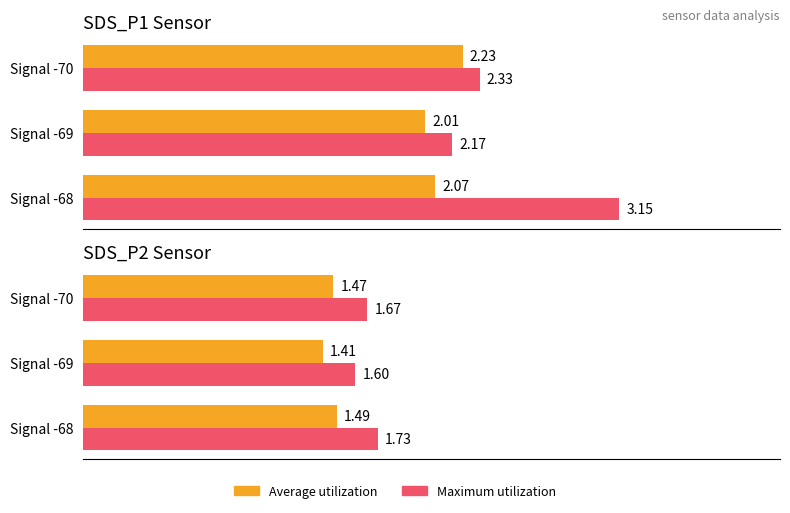

List the labels in order of Maximum utilization value, smallest first.

1, 2, 0